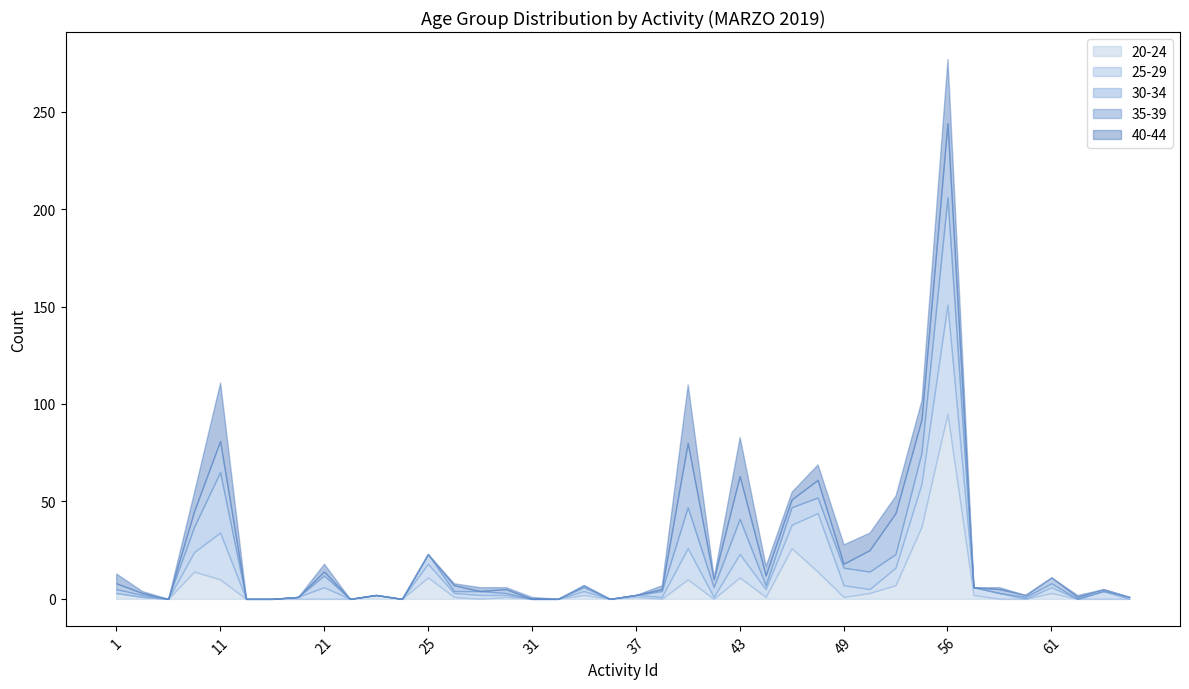

Which category has the highest value in the 25-29 series?

56